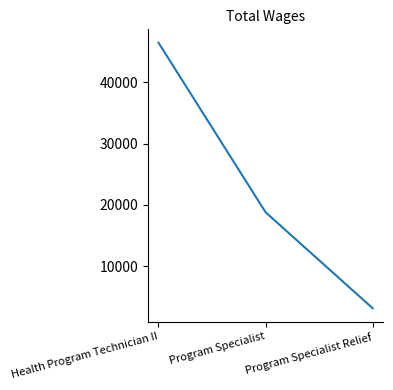

Count the number of data series in this chart.

1